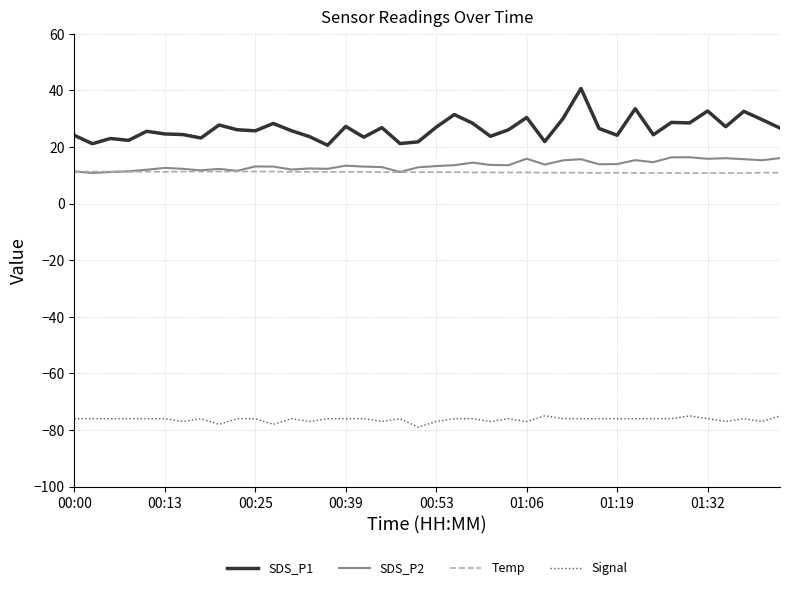

True or false: Temp and SDS_P1 intersect in this chart.

False